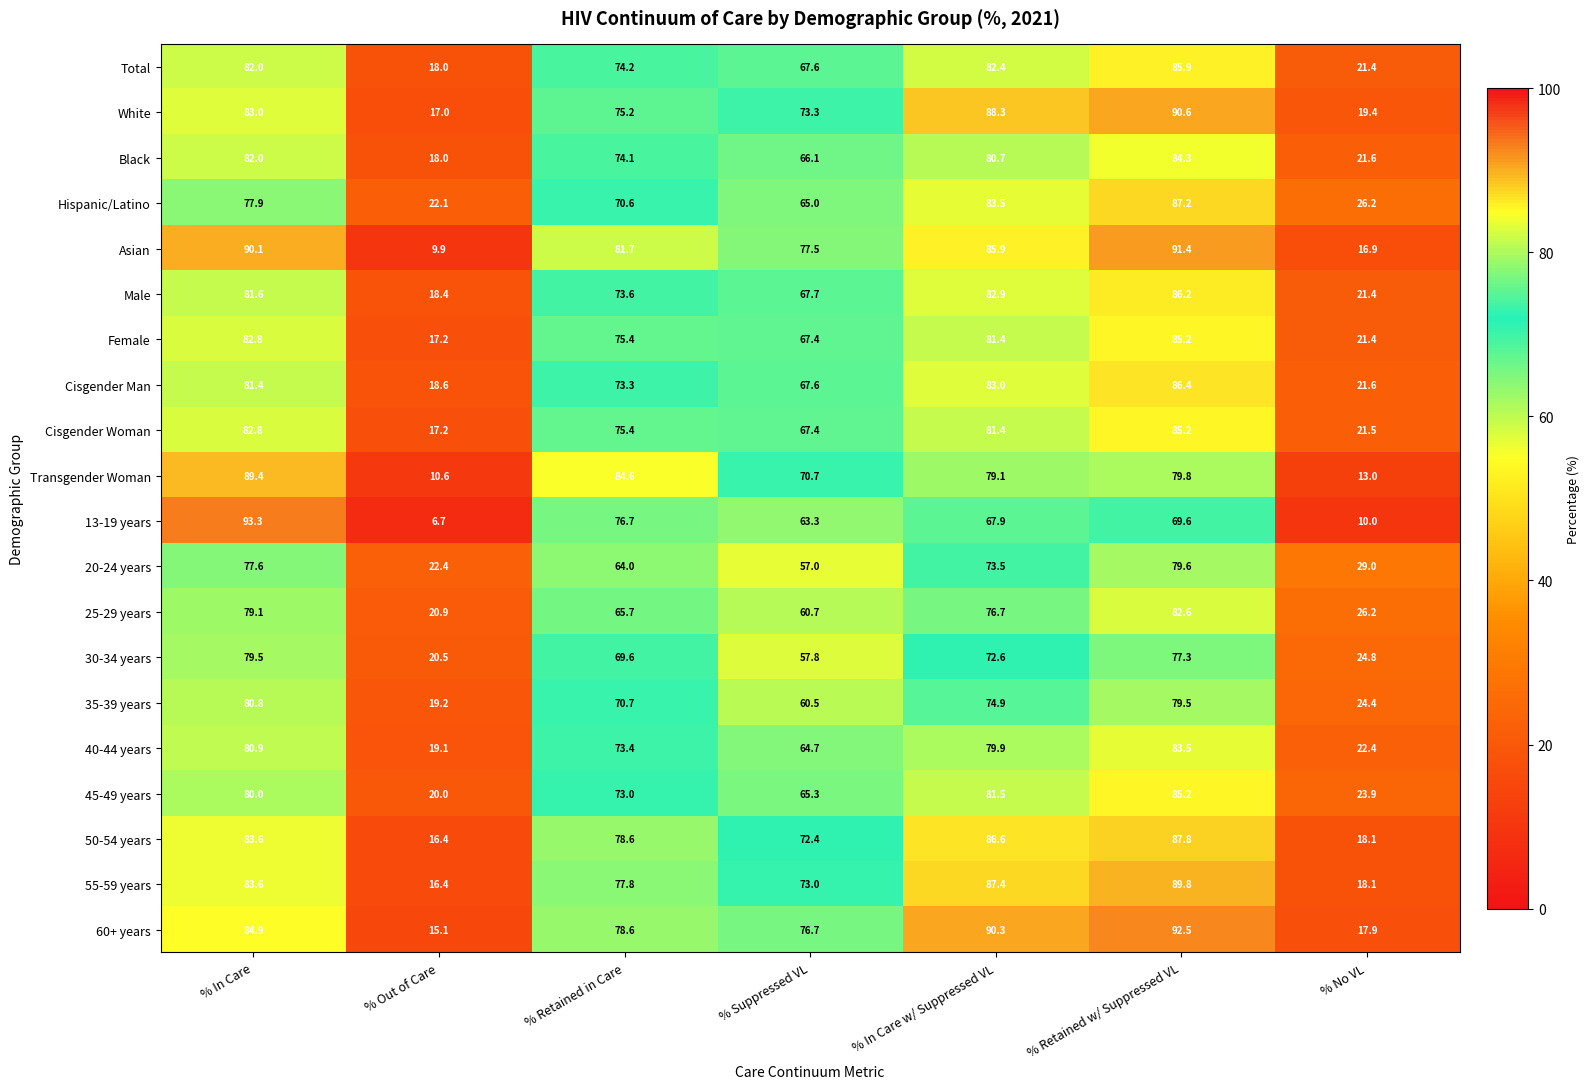

Rank the categories by Asian value from highest to lowest.

% Retained w/ Suppressed VL, % In Care, % In Care w/ Suppressed VL, % Retained in Care, % Suppressed VL, % No VL, % Out of Care